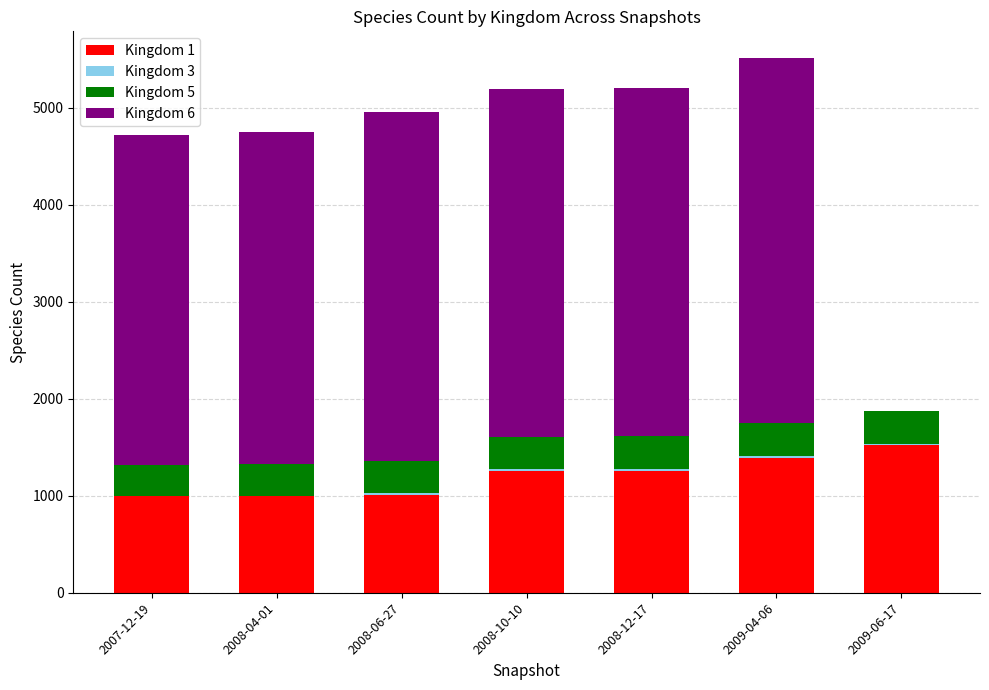

The value of Kingdom 1 at 2008-10-10 is 769. True or false?

False